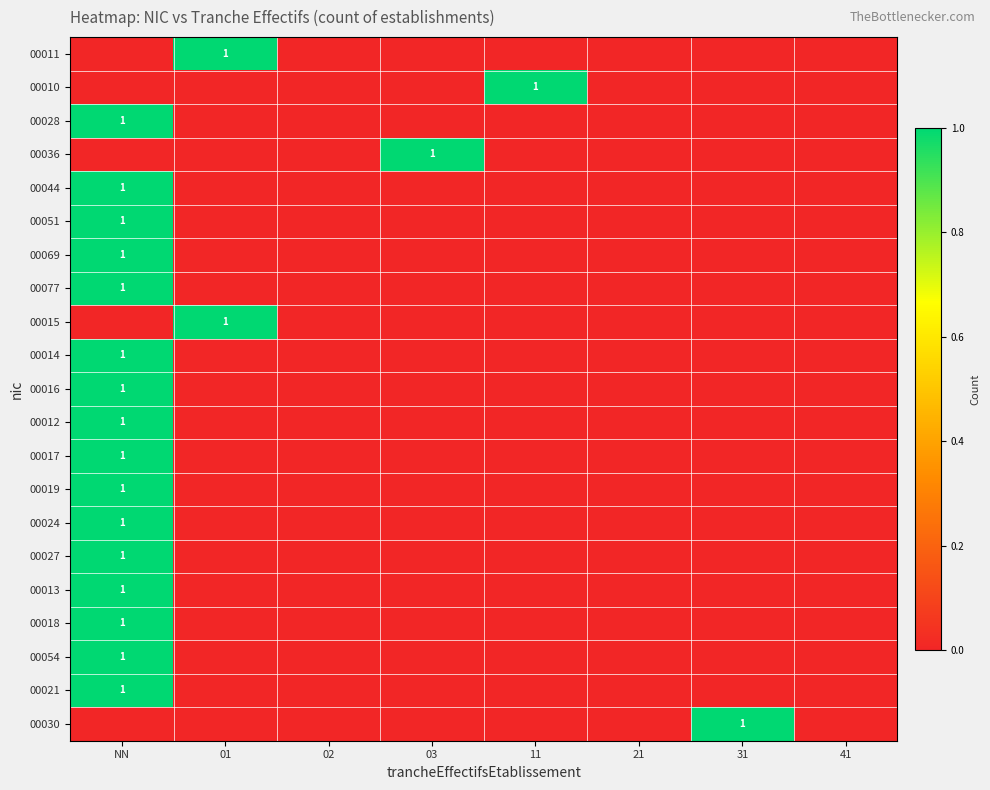

Is it true that 00011 equals 1 at 01?

True